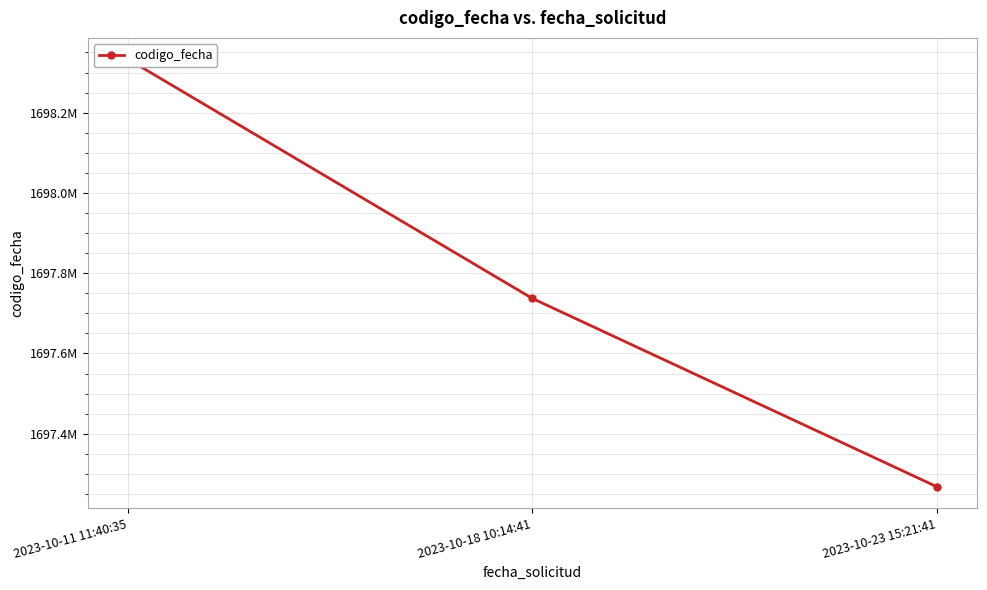

List the labels in order of value, largest first.

2023-10-11 11:40:35, 2023-10-18 10:14:41, 2023-10-23 15:21:41